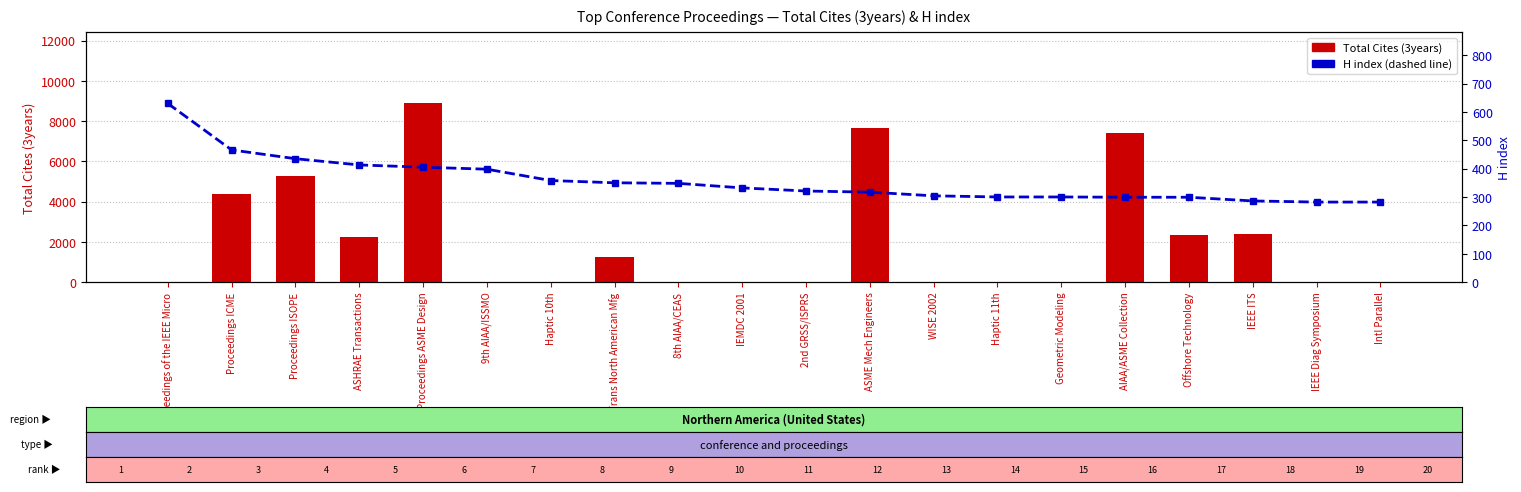

Which series has the largest range (max minus min)?

Total Cites (3years)